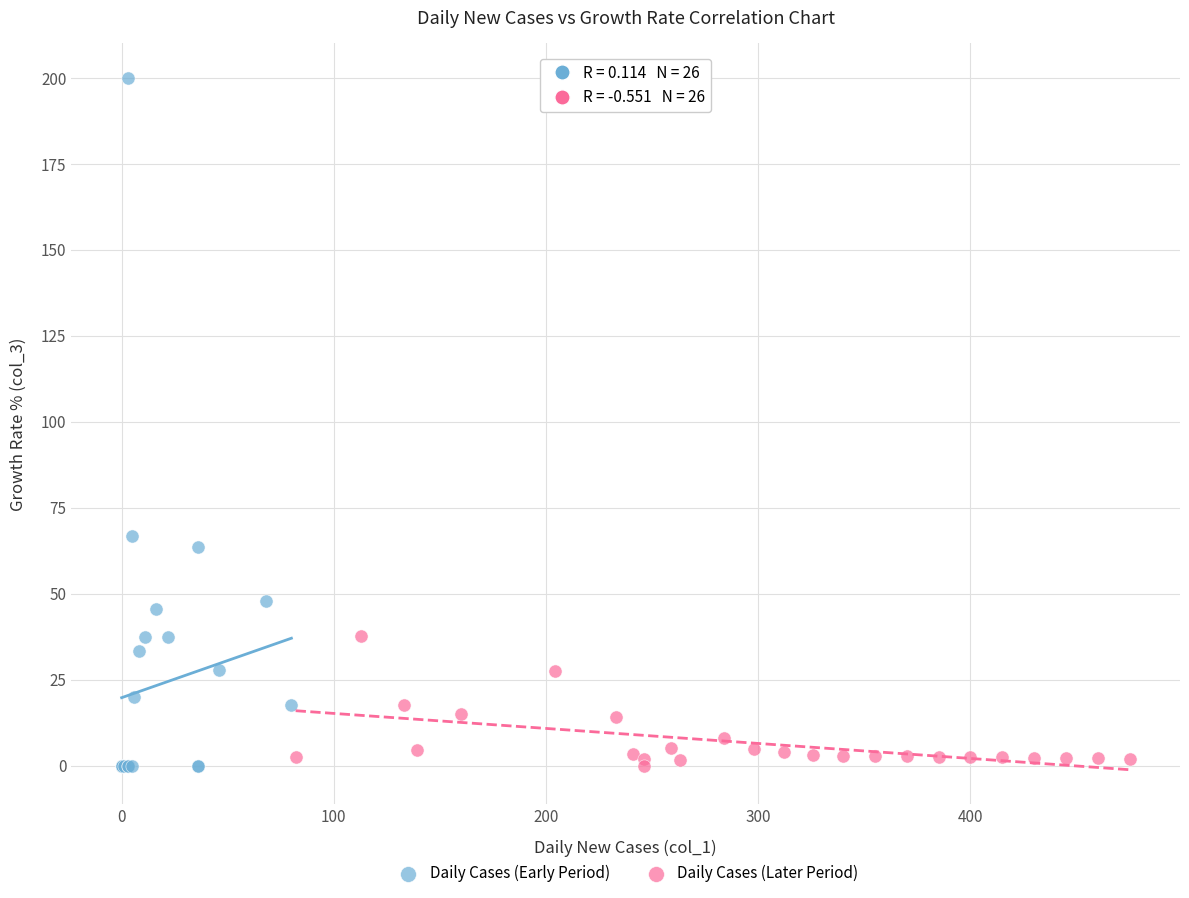

Which series contains the highest Y value?

Daily Cases (Early Period)